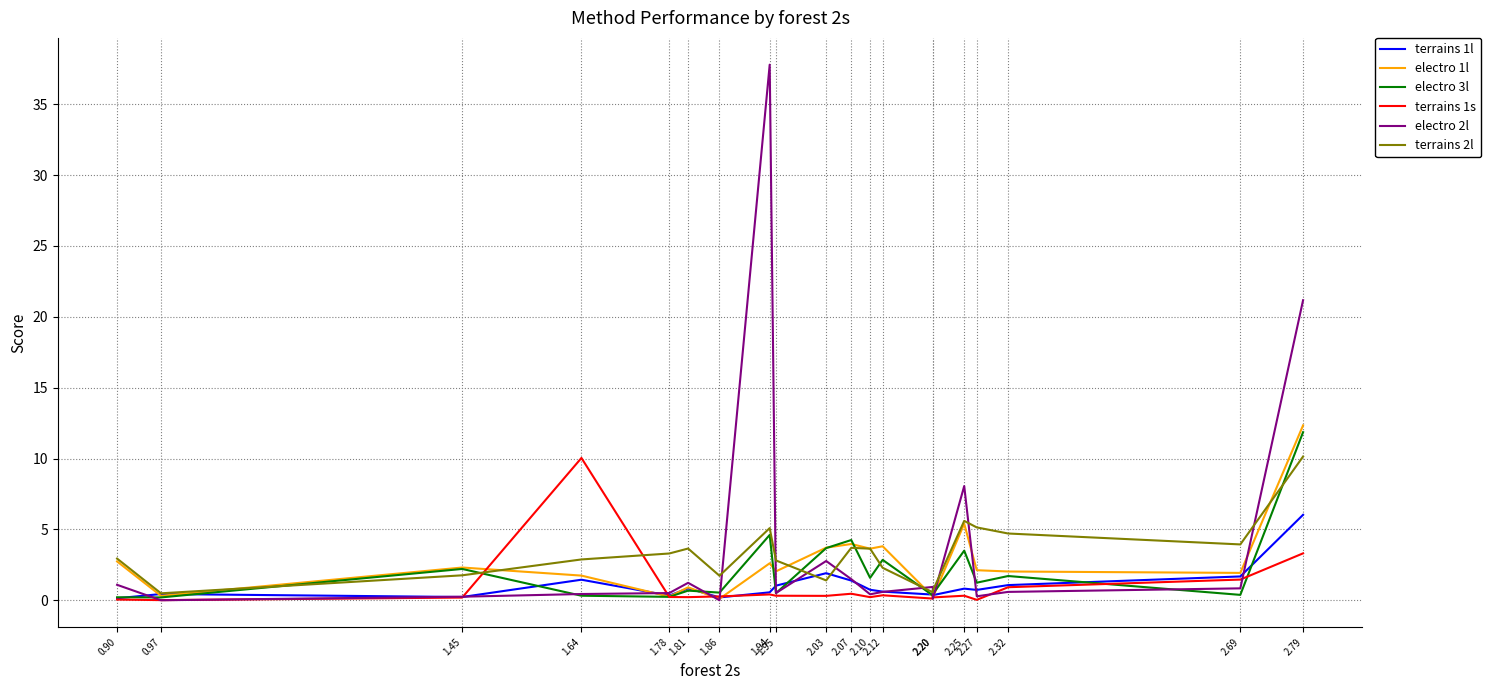

True or false: electro 1l has more than 2 interior local peaks.

True